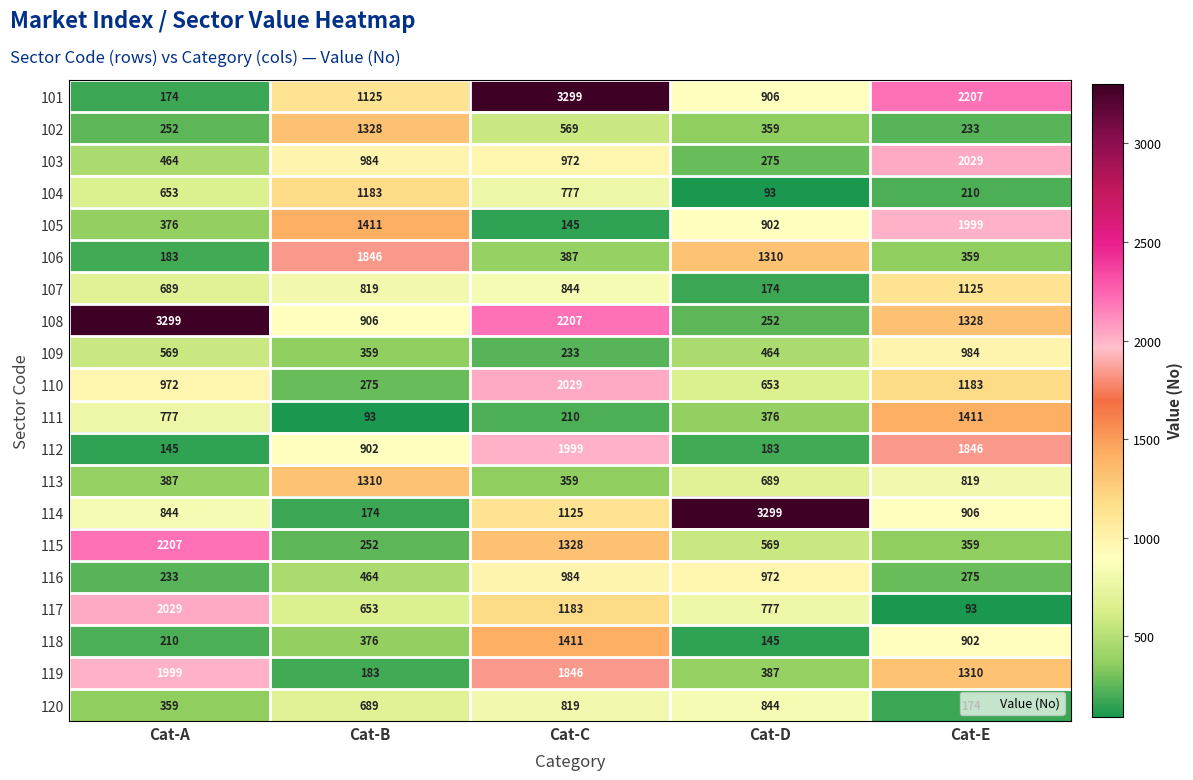

Is it true that 113 equals 2128 at Cat-B?

False